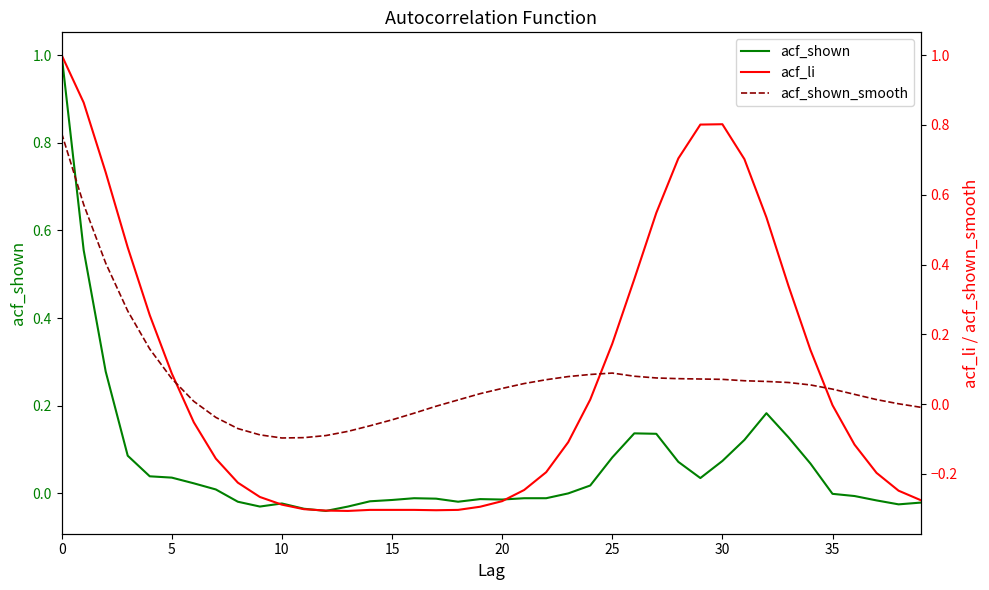

What are all the series names shown in the legend?

acf_shown, acf_li, acf_shown_smooth